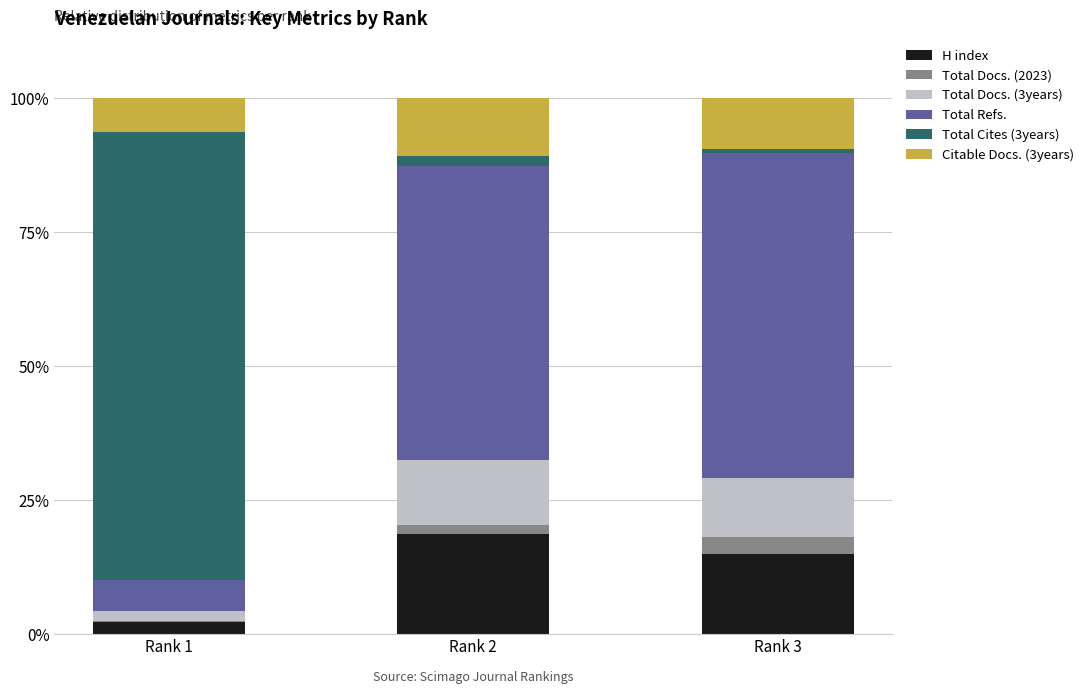

What is the sum of all H index values?

35.6